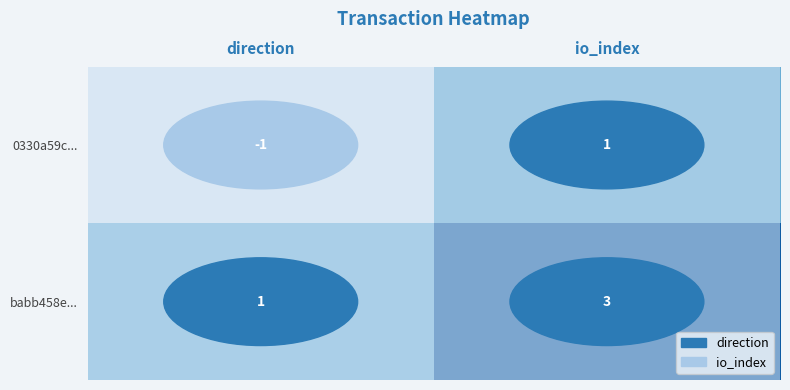

How many data points does each series have?

2